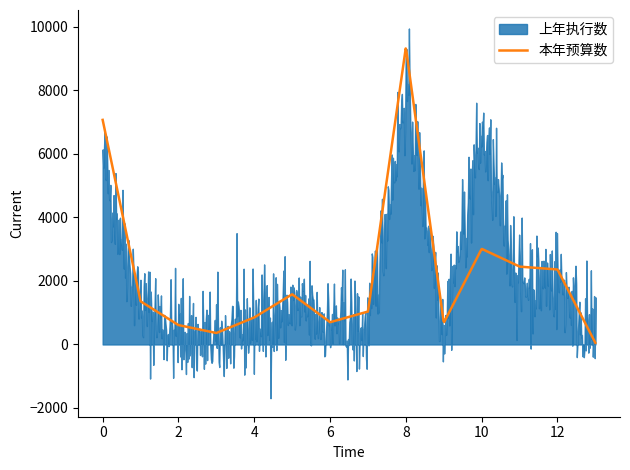

Reading left to right, transcribe all the data shown in this chart.

上年执行数: 增值税=5743	企业所得税=1244	个人所得税=360	资源税=100	城市维护建设税=702	房产税=1163	印花税=717	城镇土地使用税=453	土地增值税=8085	车船税=621	耕地占用税=6666	契税=1923	烟叶税=2154	环境保护税=35
本年预算数: 增值税=7069	企业所得税=1358	个人所得税=610	资源税=360	城市维护建设税=850	房产税=1580	印花税=700	城镇土地使用税=1036	土地增值税=9350	车船税=680	耕地占用税=3010	契税=2450	烟叶税=2360	环境保护税=51